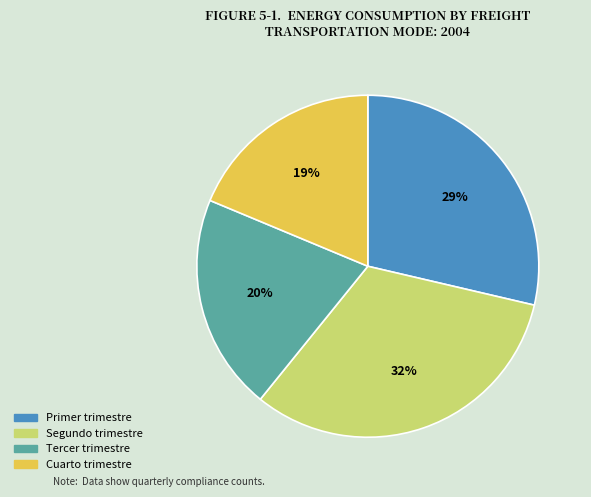

Approximately how many times larger is the value at Segundo trimestre compared to Cuarto trimestre?

1.7